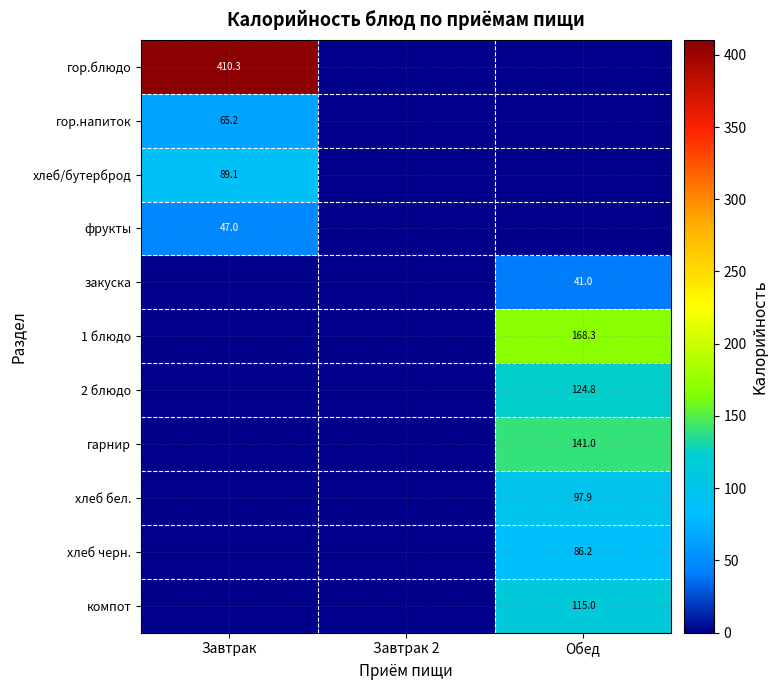

At Завтрак 2, list the series in order from smallest to largest.

гор.блюдо, гор.напиток, хлеб/бутерброд, фрукты, закуска, 1 блюдо, 2 блюдо, гарнир, хлеб бел., хлеб черн., компот